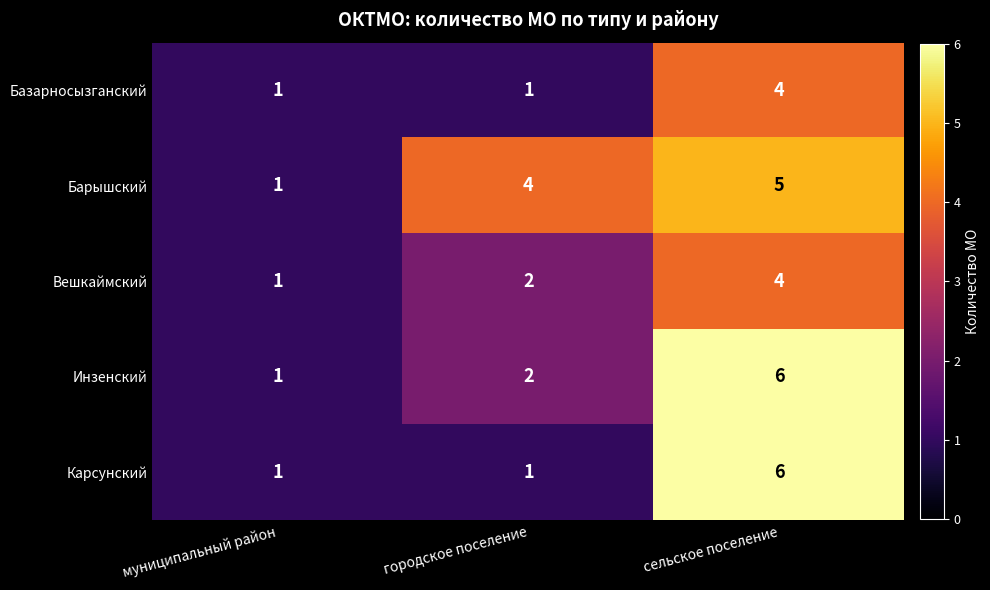

Rank the categories by Инзенский value from lowest to highest.

муниципальный район, городское поселение, сельское поселение